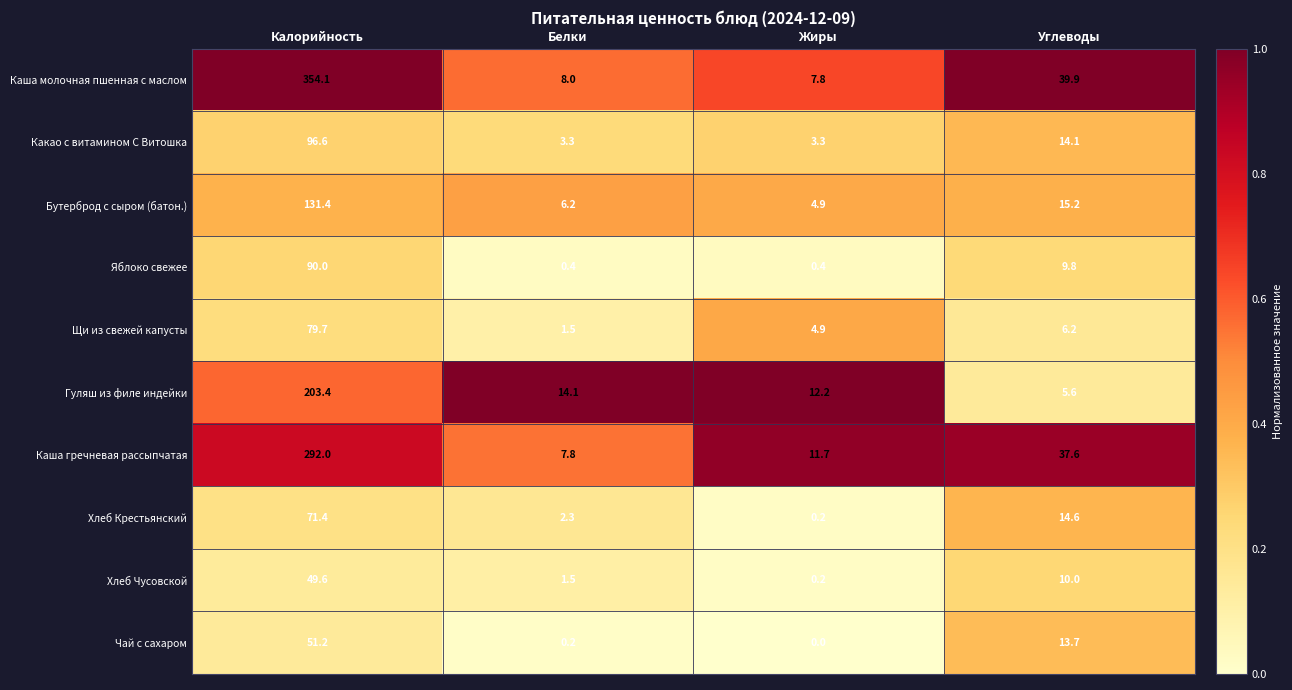

True or false: Гуляш из филе индейки has a value of 8.2 at Белки.

False